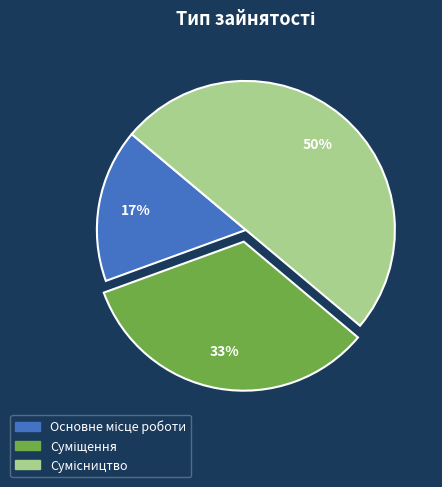

To the nearest percent, what is the average slice percentage?

33%